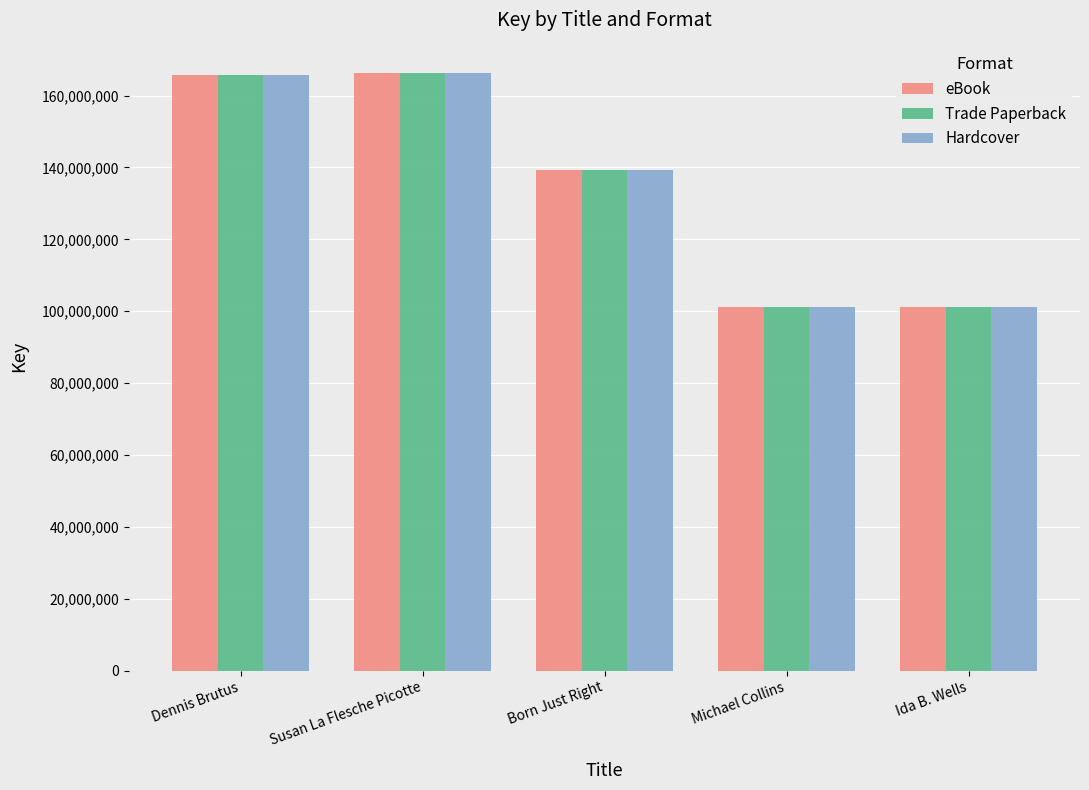

What is the highest value of the Hardcover series?

166408196